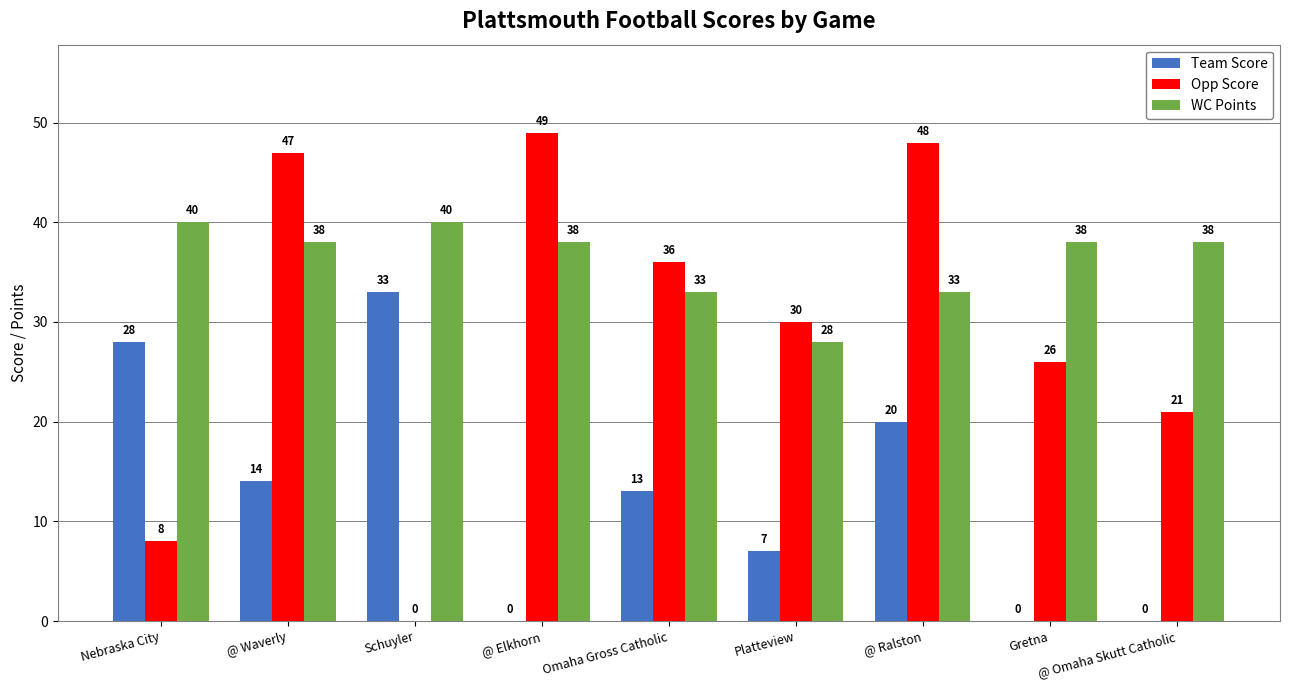

Reading left to right, list all the values displayed in this chart.

Team Score: Nebraska City=28	@ Waverly=14	Schuyler=33	@ Elkhorn=0	Omaha Gross Catholic=13	Platteview=7	@ Ralston=20	Gretna=0	@ Omaha Skutt Catholic=0
Opp Score: Nebraska City=8	@ Waverly=47	Schuyler=0	@ Elkhorn=49	Omaha Gross Catholic=36	Platteview=30	@ Ralston=48	Gretna=26	@ Omaha Skutt Catholic=21
WC Points: Nebraska City=40	@ Waverly=38	Schuyler=40	@ Elkhorn=38	Omaha Gross Catholic=33	Platteview=28	@ Ralston=33	Gretna=38	@ Omaha Skutt Catholic=38